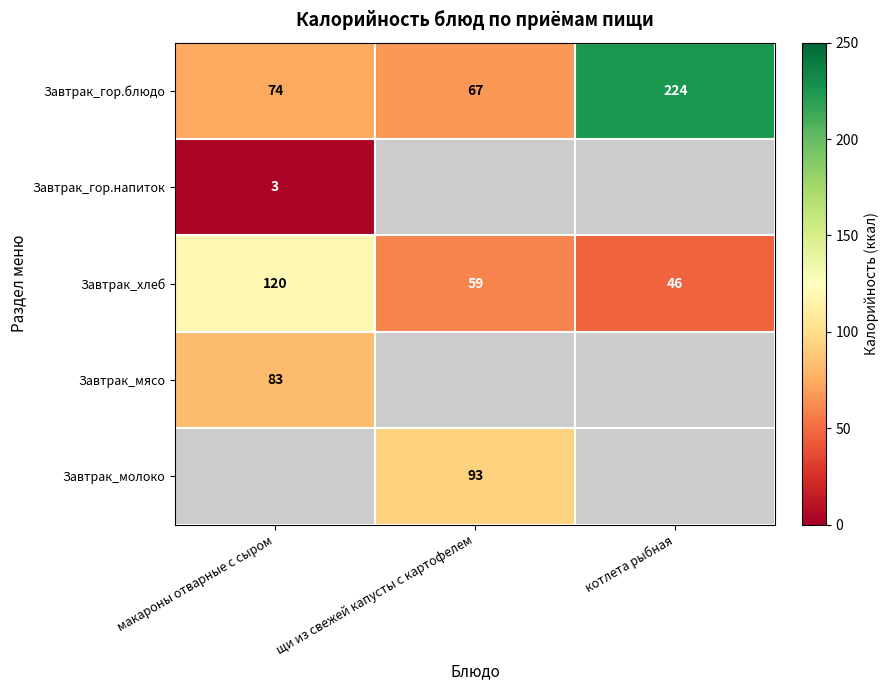

At which label does Завтрак_хлеб first exceed 59?

макароны отварные с сыром